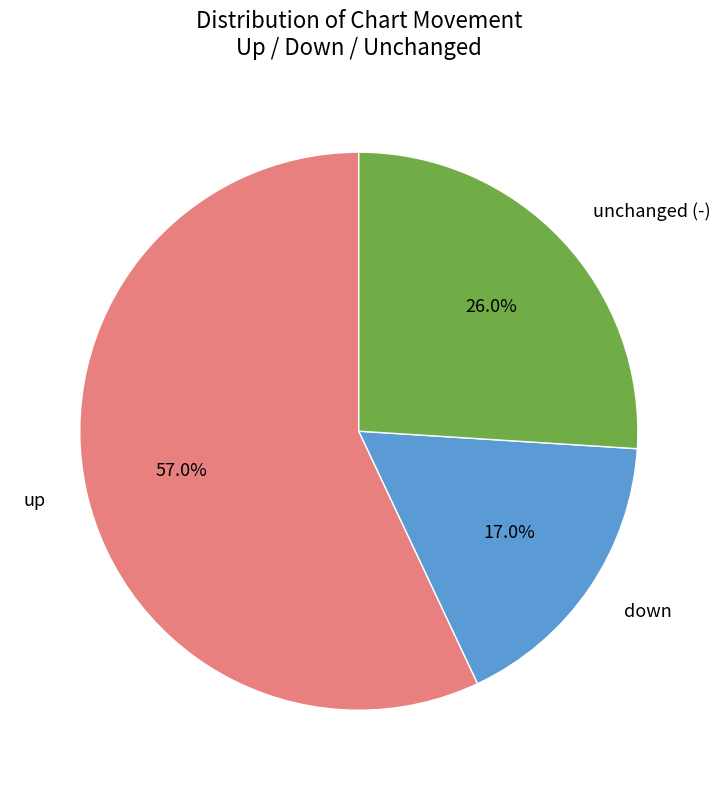

Does any single category account for the majority?

Yes